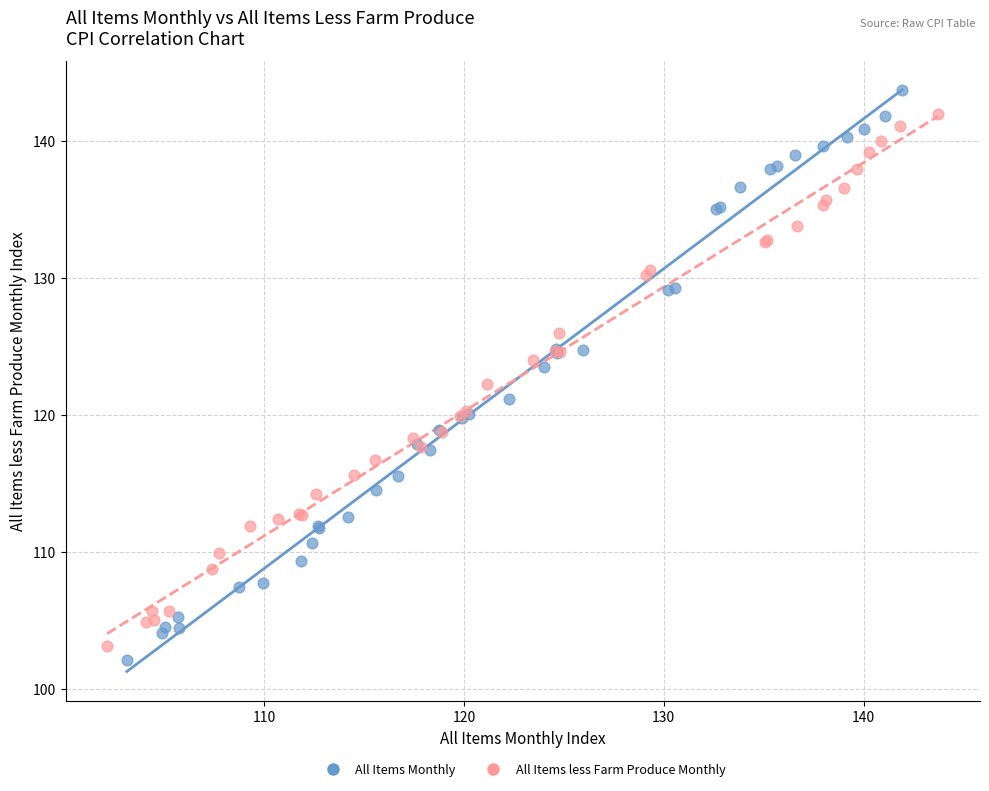

Which series contains the lowest Y value?

All Items Monthly